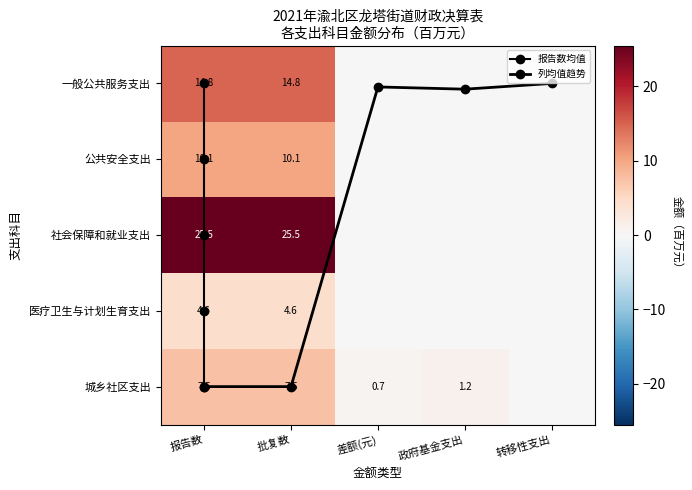

Rank the categories by 社会保障和就业支出 value from highest to lowest.

报告数, 批复数, 差额(元), 政府基金支出, 转移性支出